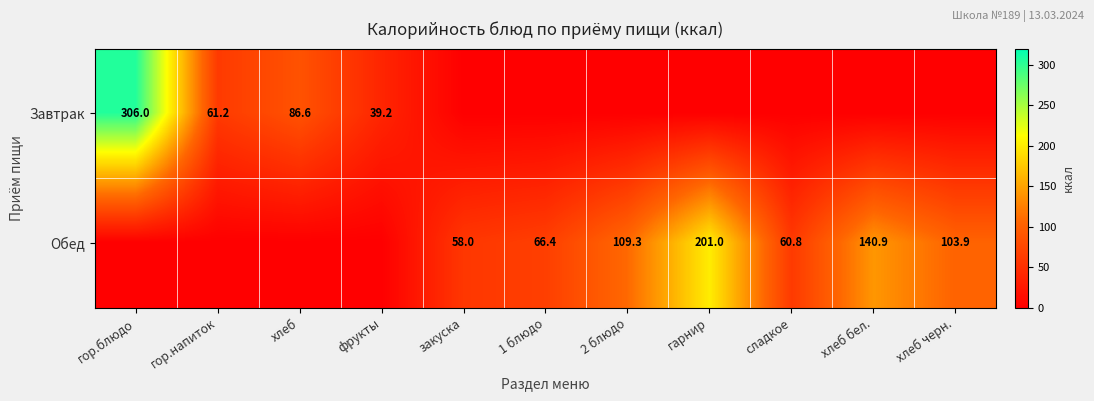

What is the difference between the Завтрак values at гор.напиток and гор.блюдо?

244.8